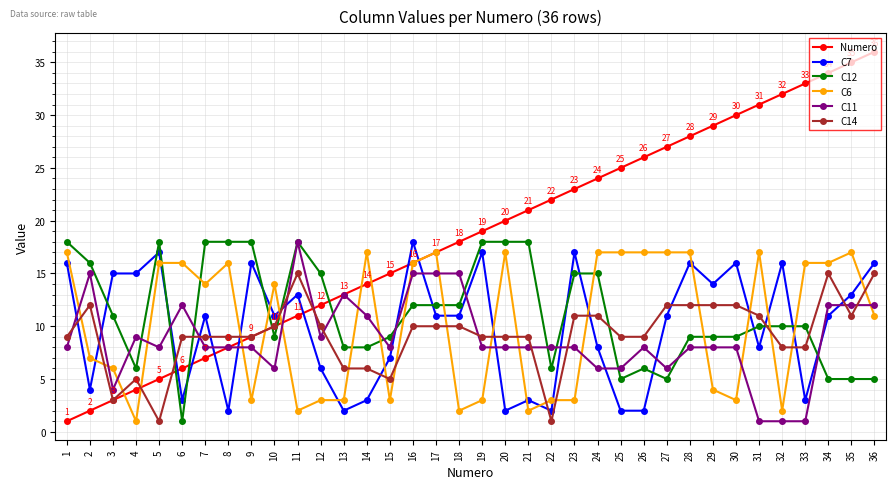

Reading left to right, transcribe all the data shown in this chart.

Numero: 1=1	2=2	3=3	4=4	5=5	6=6	7=7	8=8	9=9	10=10	11=11	12=12	13=13	14=14	15=15	16=16	17=17	18=18	19=19	20=20	21=21	22=22	23=23	24=24	25=25	26=26	27=27	28=28	29=29	30=30	31=31	32=32	33=33	34=34	35=35	36=36
C7: 1=16	2=4	3=15	4=15	5=17	6=3	7=11	8=2	9=16	10=11	11=13	12=6	13=2	14=3	15=7	16=18	17=11	18=11	19=17	20=2	21=3	22=2	23=17	24=8	25=2	26=2	27=11	28=16	29=14	30=16	31=8	32=16	33=3	34=11	35=13	36=16
C12: 1=18	2=16	3=11	4=6	5=18	6=1	7=18	8=18	9=18	10=9	11=18	12=15	13=8	14=8	15=9	16=12	17=12	18=12	19=18	20=18	21=18	22=6	23=15	24=15	25=5	26=6	27=5	28=9	29=9	30=9	31=10	32=10	33=10	34=5	35=5	36=5
C6: 1=17	2=7	3=6	4=1	5=16	6=16	7=14	8=16	9=3	10=14	11=2	12=3	13=3	14=17	15=3	16=16	17=17	18=2	19=3	20=17	21=2	22=3	23=3	24=17	25=17	26=17	27=17	28=17	29=4	30=3	31=17	32=2	33=16	34=16	35=17	36=11
C11: 1=8	2=15	3=4	4=9	5=8	6=12	7=8	8=8	9=8	10=6	11=18	12=9	13=13	14=11	15=8	16=15	17=15	18=15	19=8	20=8	21=8	22=8	23=8	24=6	25=6	26=8	27=6	28=8	29=8	30=8	31=1	32=1	33=1	34=12	35=12	36=12
C14: 1=9	2=12	3=3	4=5	5=1	6=9	7=9	8=9	9=9	10=10	11=15	12=10	13=6	14=6	15=5	16=10	17=10	18=10	19=9	20=9	21=9	22=1	23=11	24=11	25=9	26=9	27=12	28=12	29=12	30=12	31=11	32=8	33=8	34=15	35=11	36=15